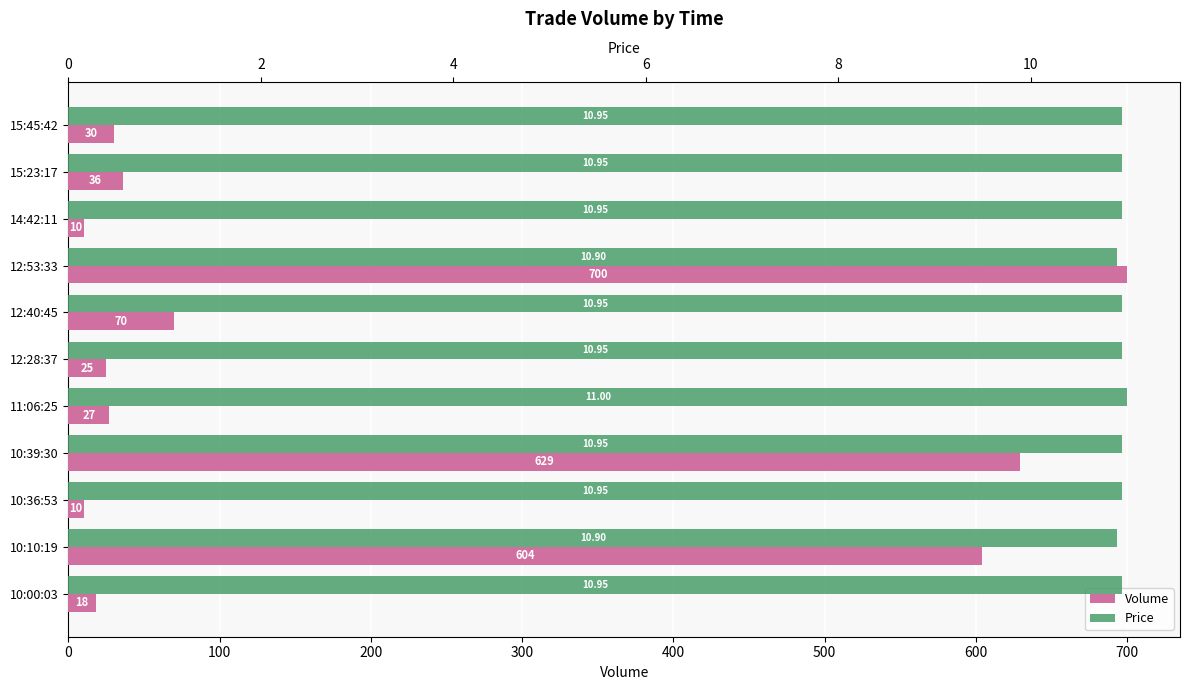

How many distinct data groups are displayed?

2